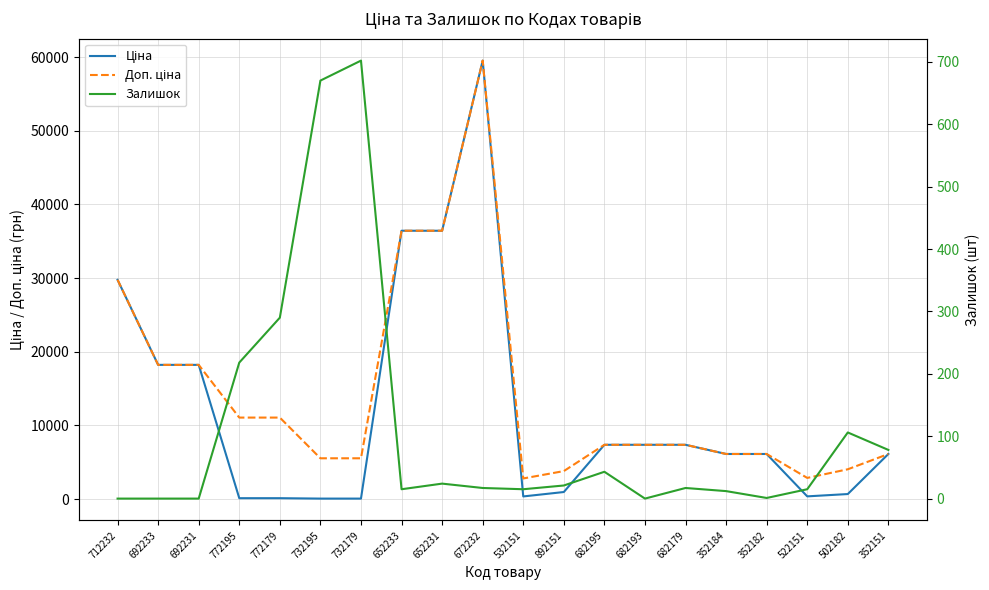

Rank the categories by Залишок value from lowest to highest.

712232, 692233, 692231, 682193, 352182, 352184, 652233, 532151, 522151, 672232, 682179, 892151, 652231, 682195, 352151, 502182, 772195, 772179, 732195, 732179